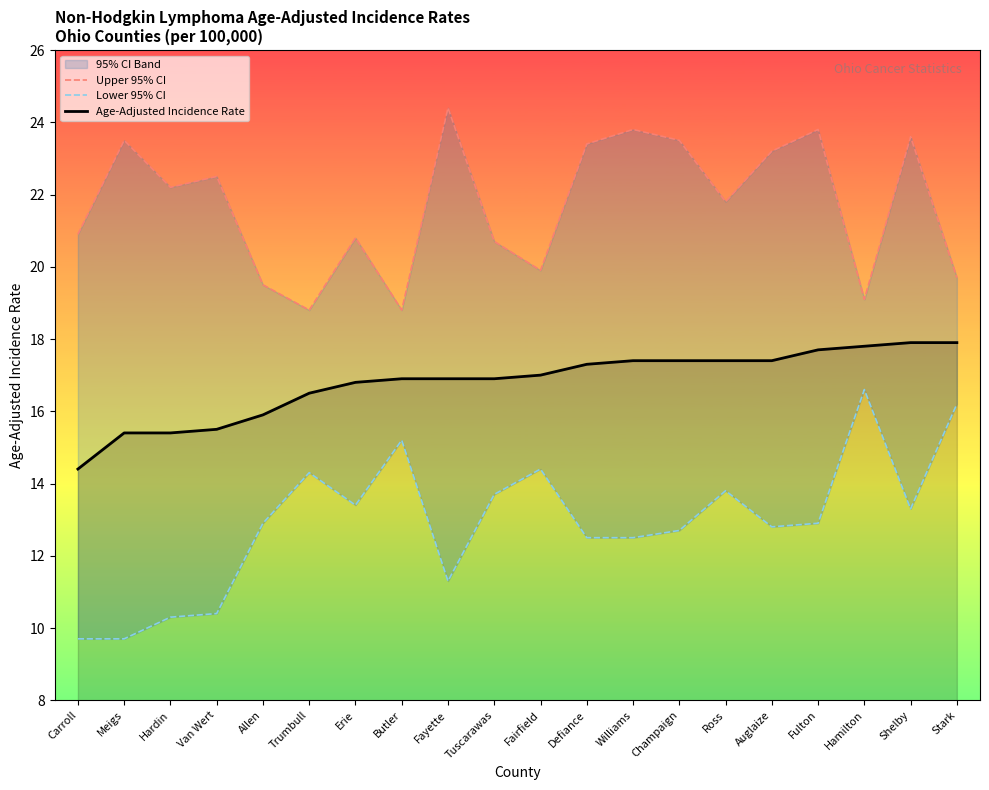

At which category is the sum across all series the highest?

Shelby